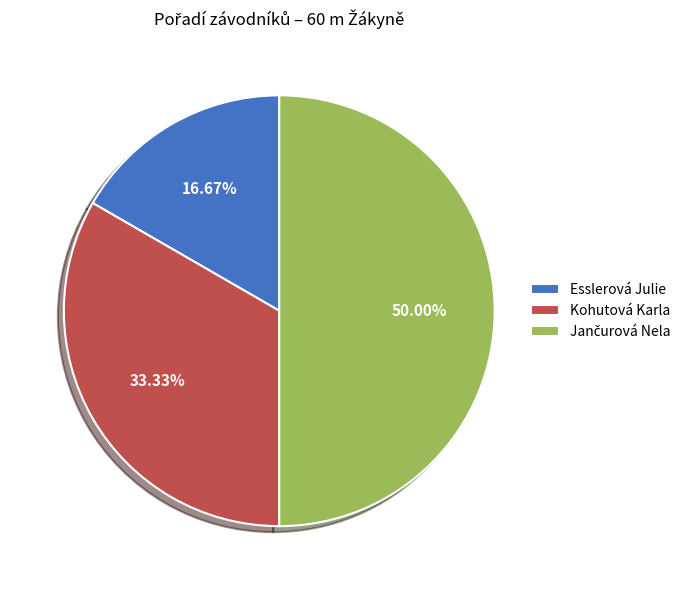

What is the smallest slice in the pie chart?

Esslerová Julie